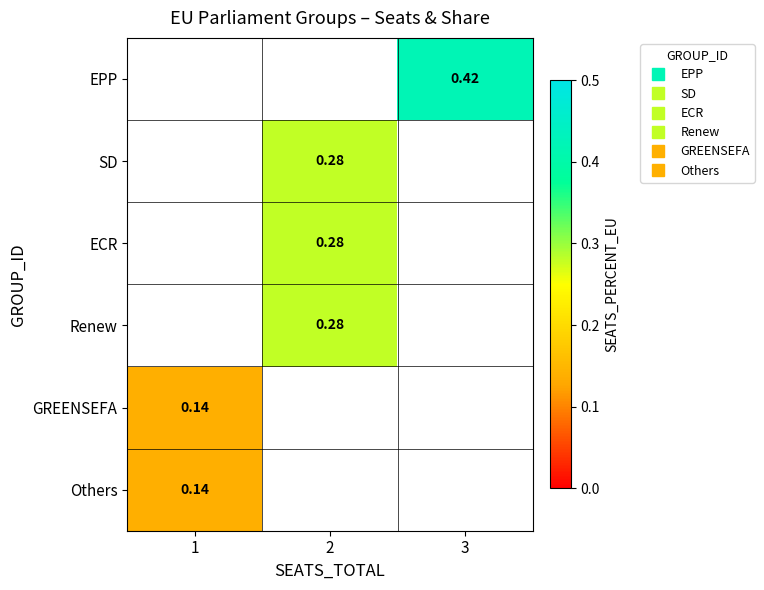

The SD series shows 0.3 at 2. True or false?

True